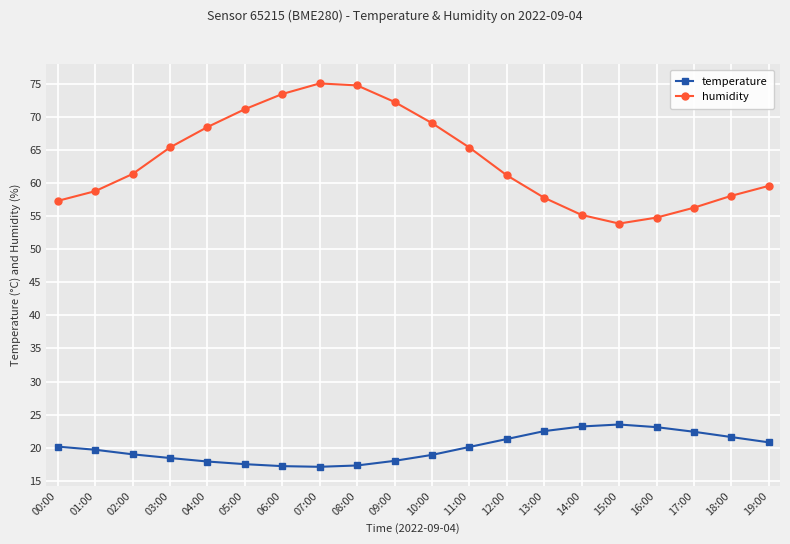

True or false: humidity and temperature cross at least once.

False